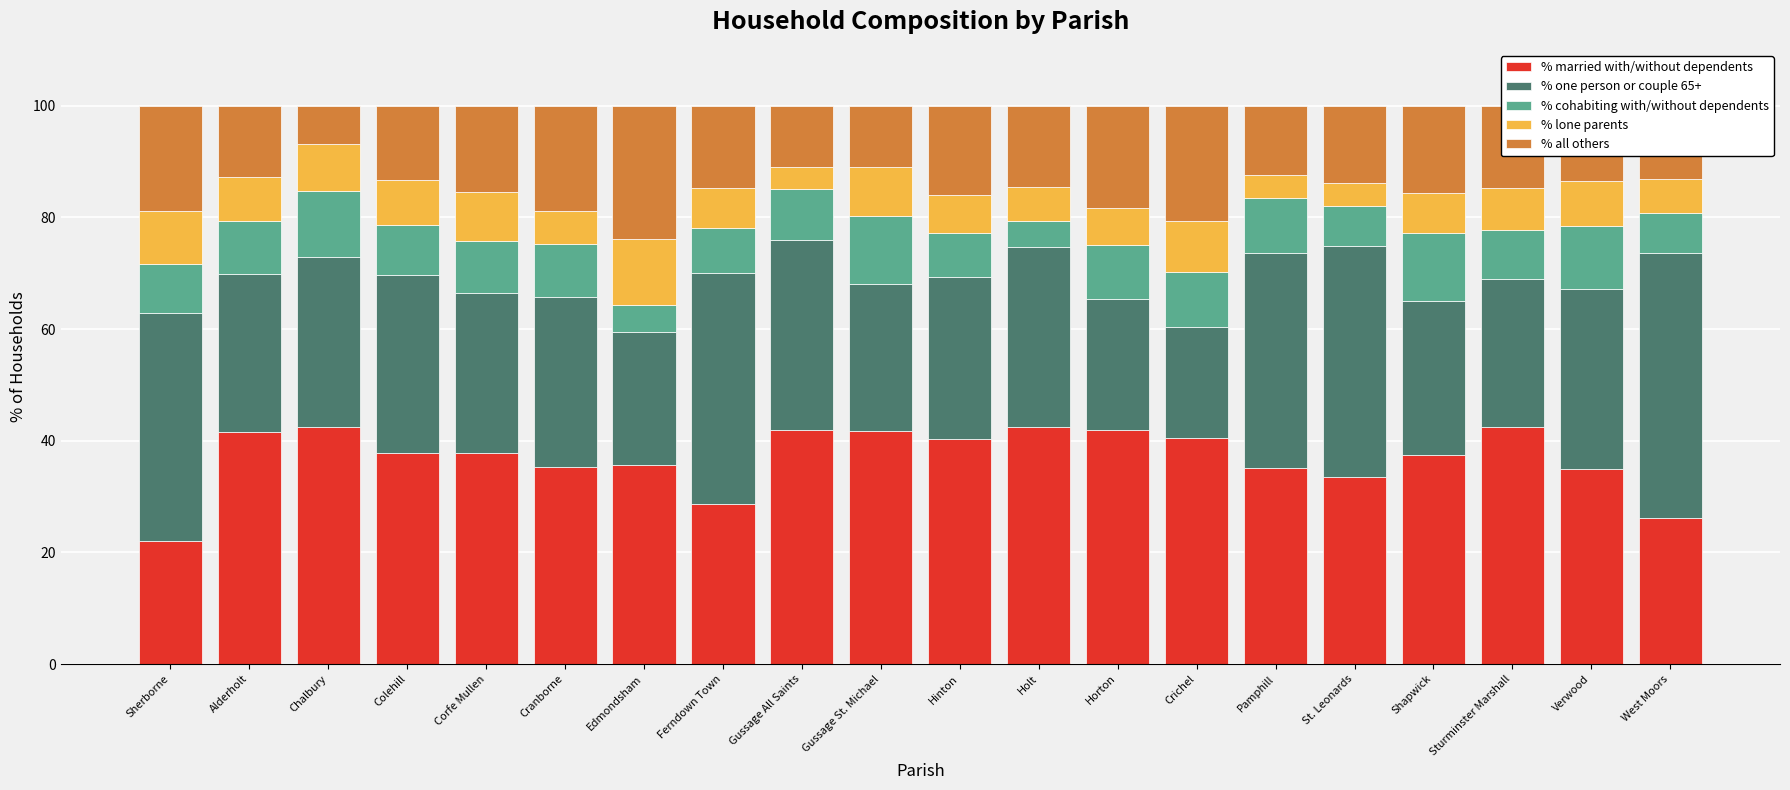

What is the maximum value for % married with/without dependents?

42.4